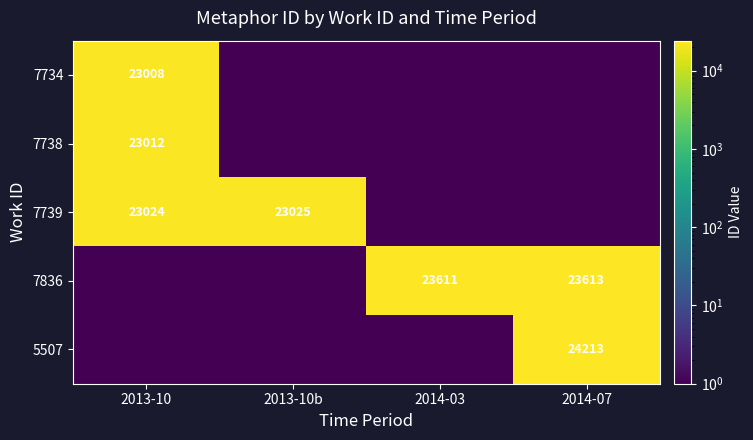

The value of 7836 at 2014-07 is 23613. True or false?

True